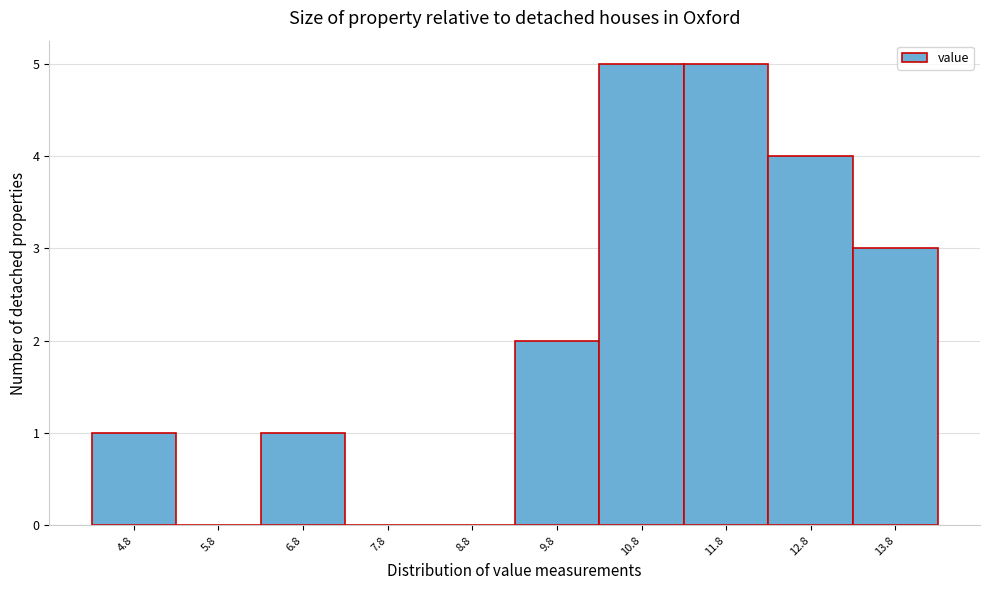

Reading left to right, transcribe all the data shown in this chart.

4.8=1	5.8=0	6.8=1	7.8=0	8.8=0	9.8=2	10.8=5	11.8=5	12.8=4	13.8=3